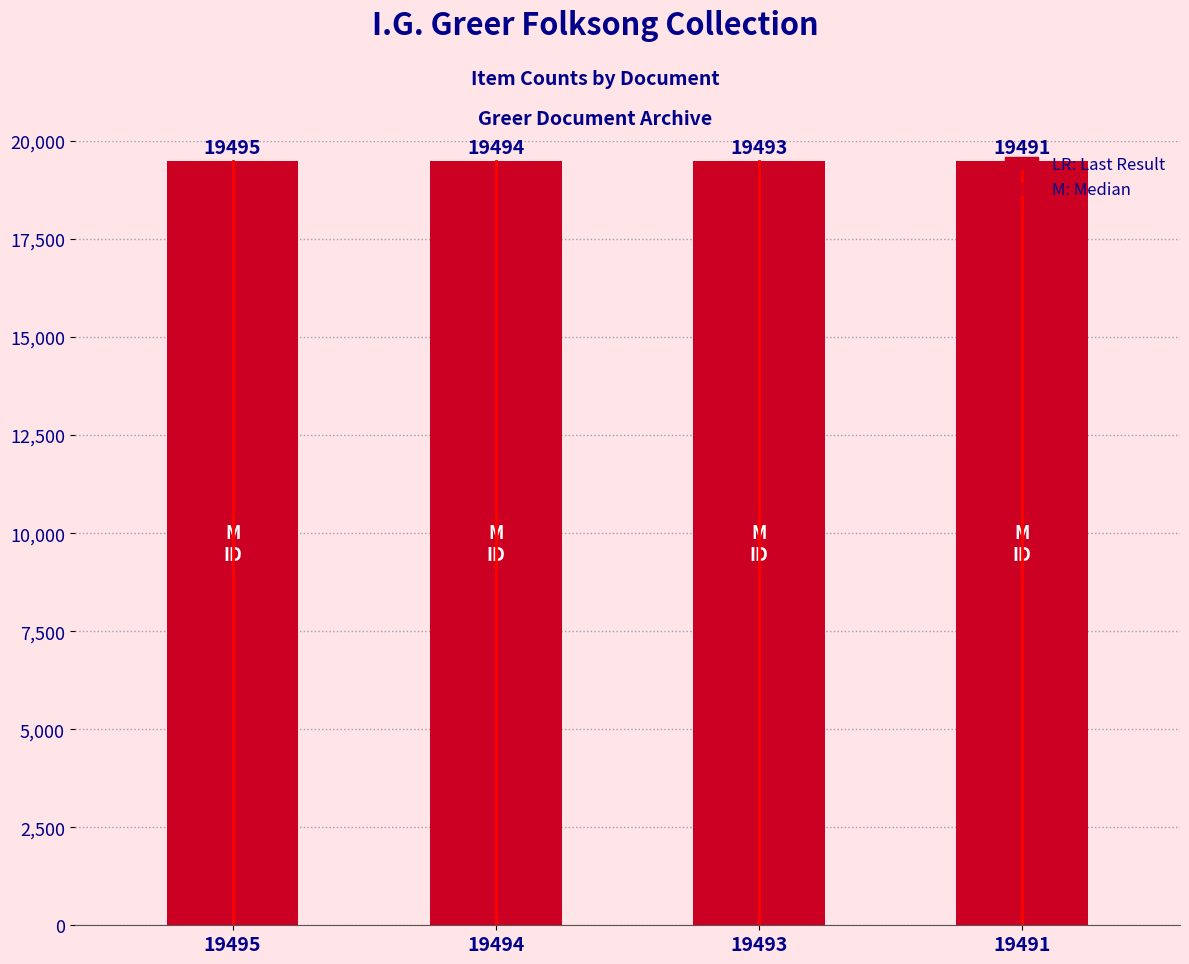

What is the maximum value shown in the chart?

19495